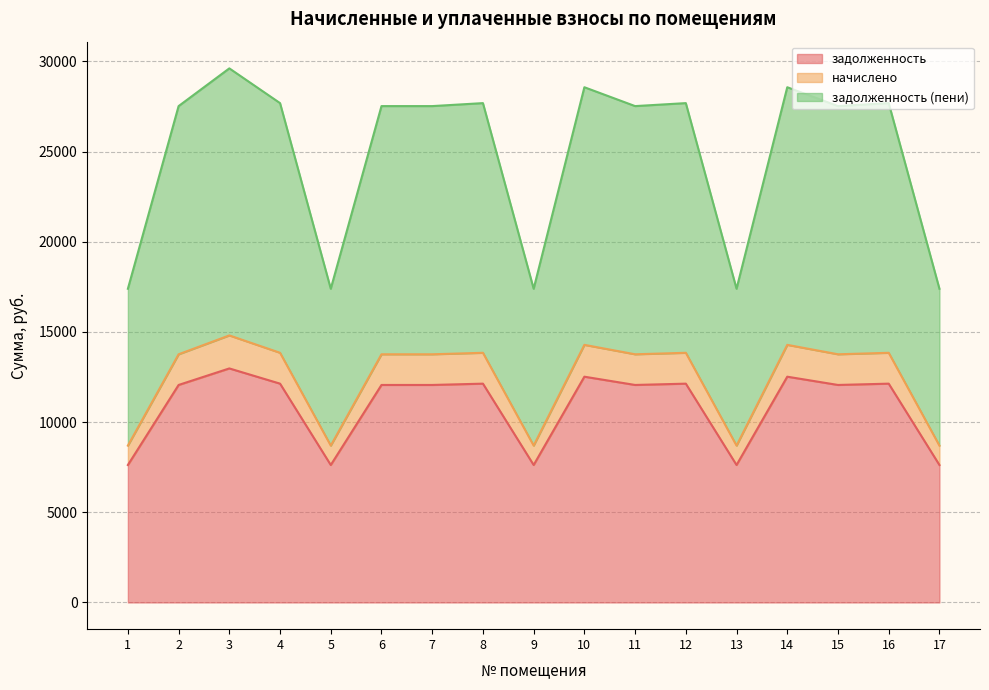

Which series has the largest total across all categories?

задолженность (пени)